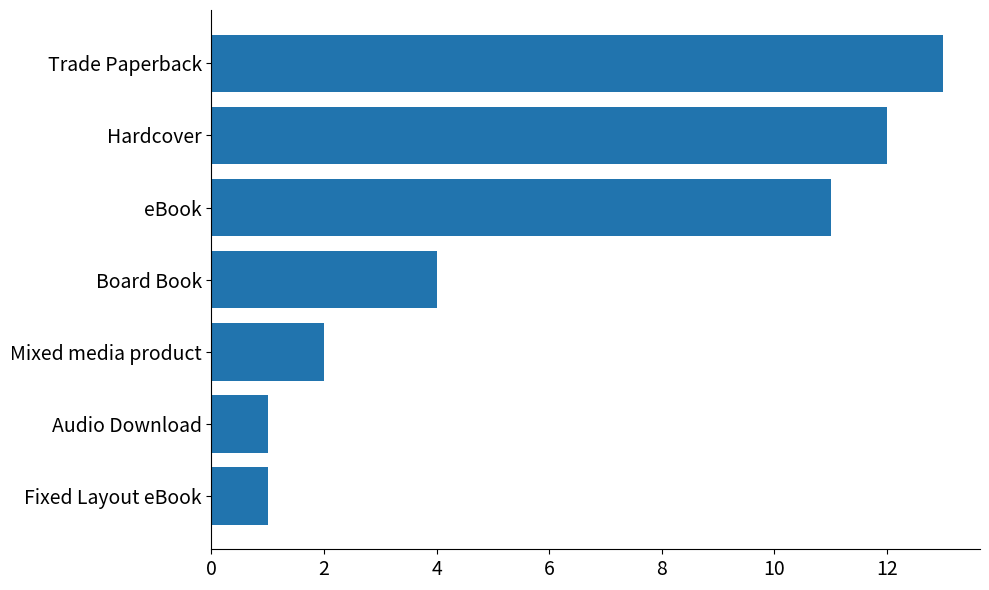

What is the difference between the values at Board Book and Audio Download?

3